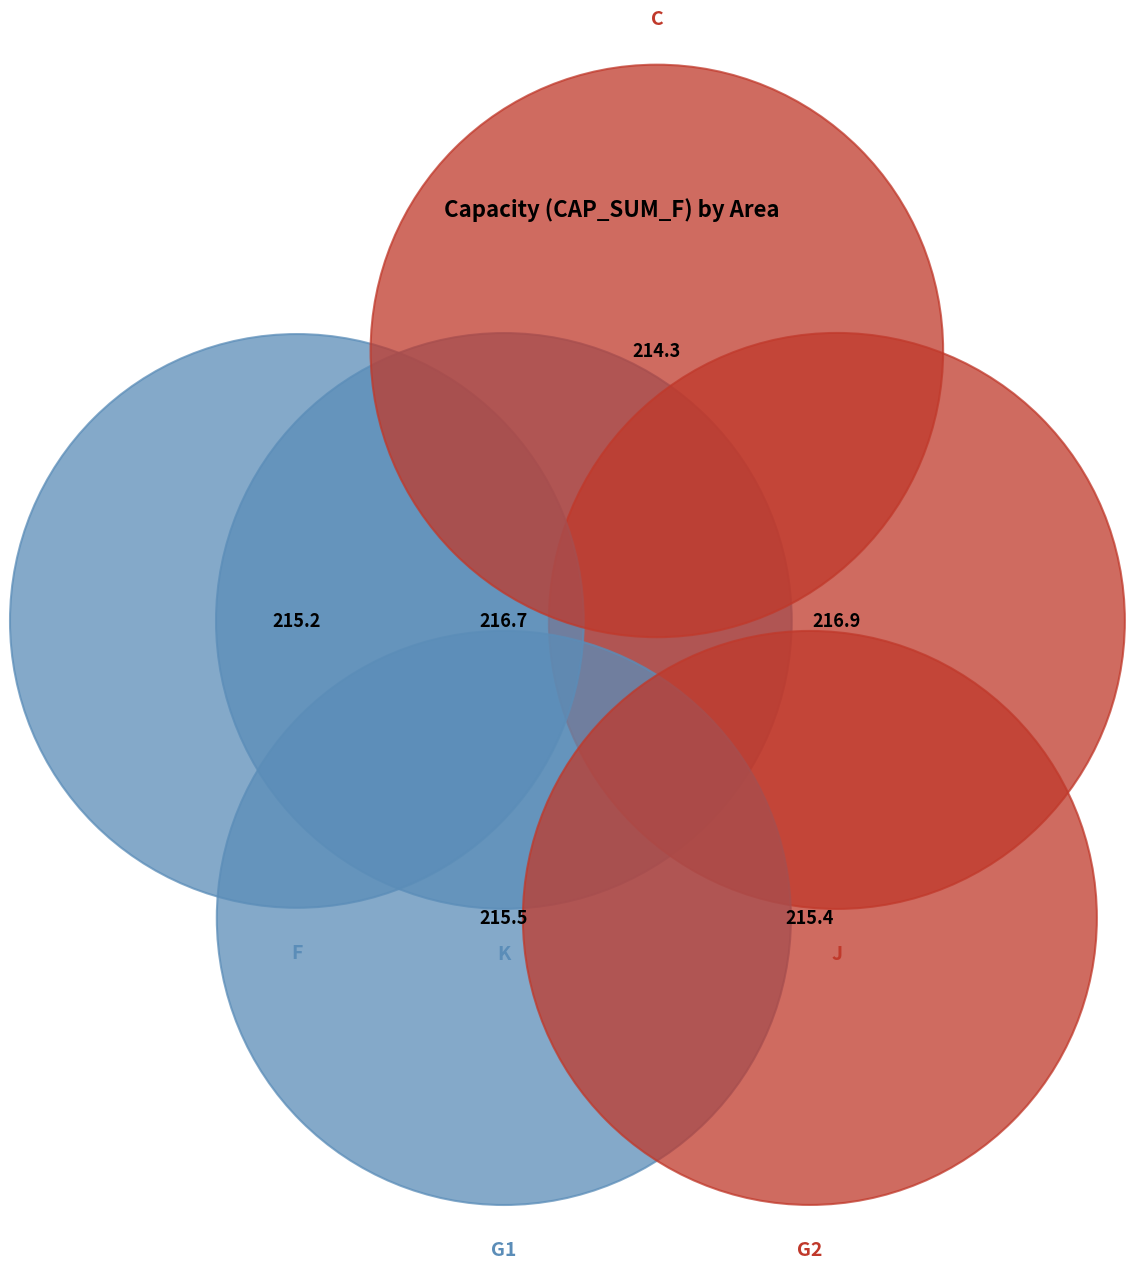

Does any single category account for the majority?

No